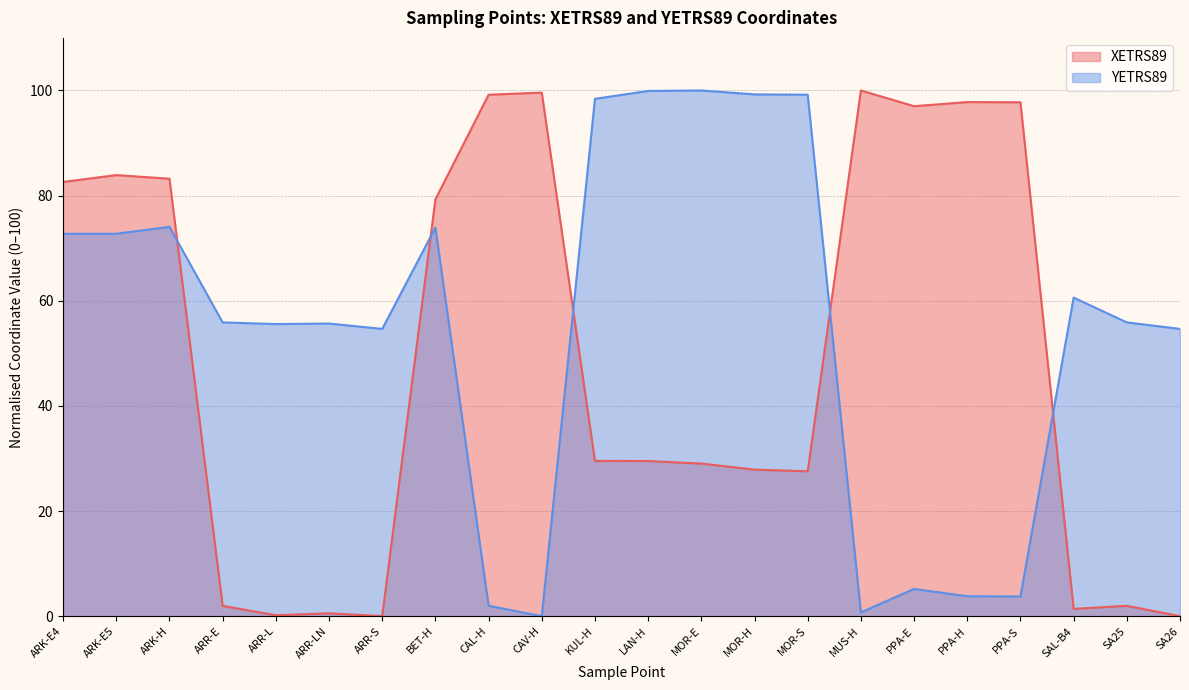

The YETRS89 series shows 34.5 at SA26. True or false?

False